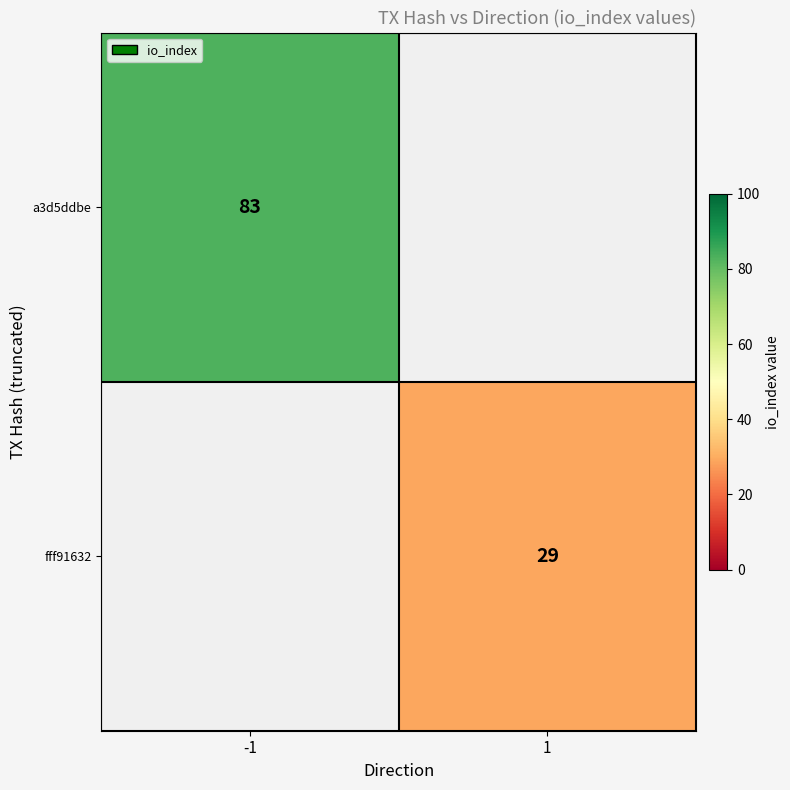

At how many categories does at least one series exceed 53?

1